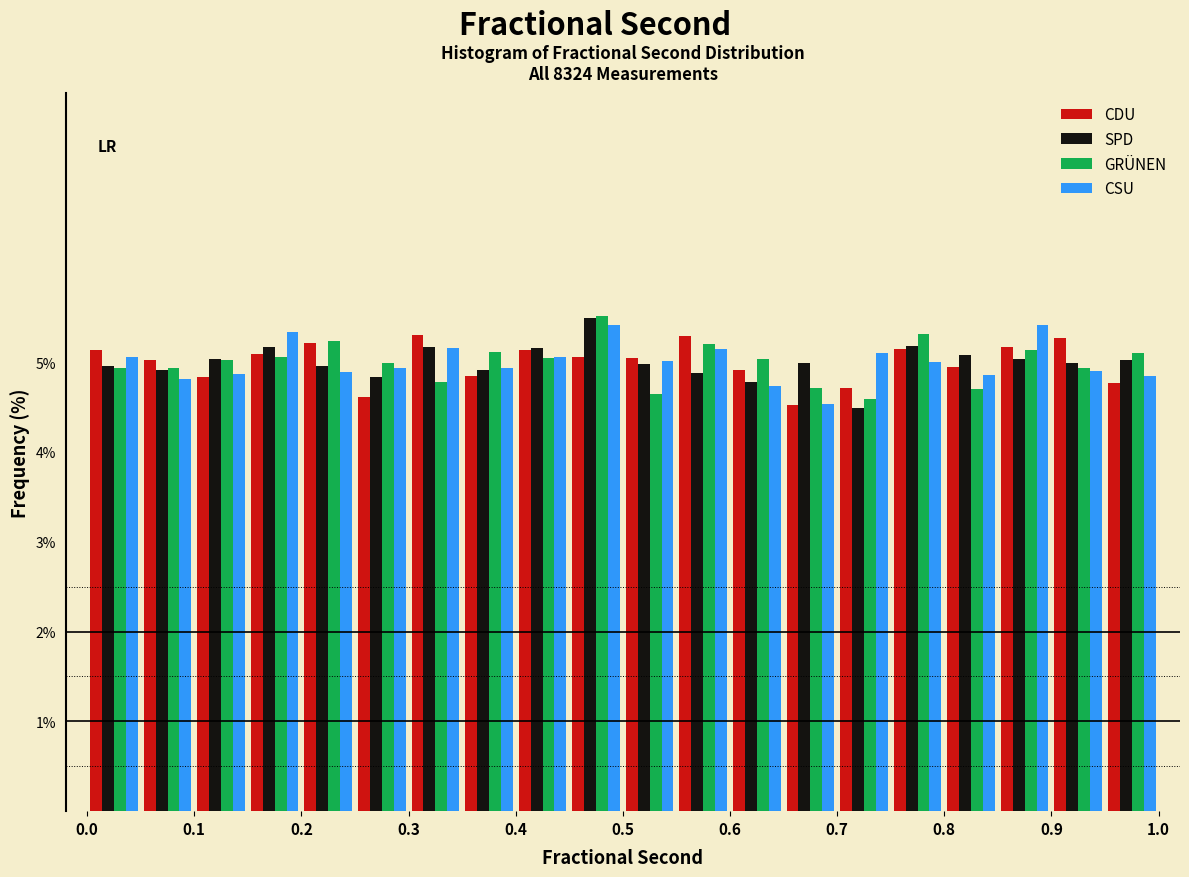

In the GRÜNEN series, which range on the x-axis has the tallest bar?

0.45 to 0.50